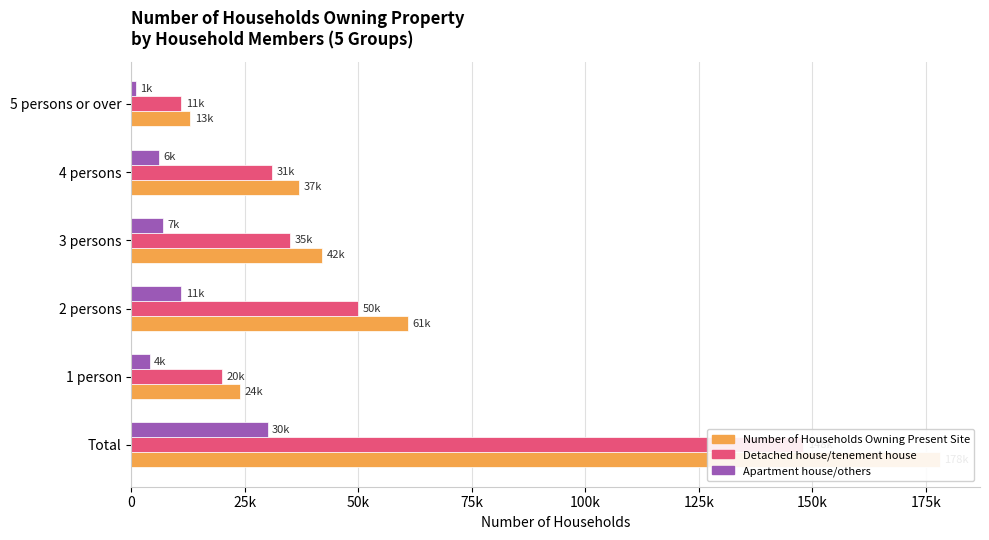

Between Total and 4 persons, which series saw the biggest shift?

Number of Households Owning Present Site